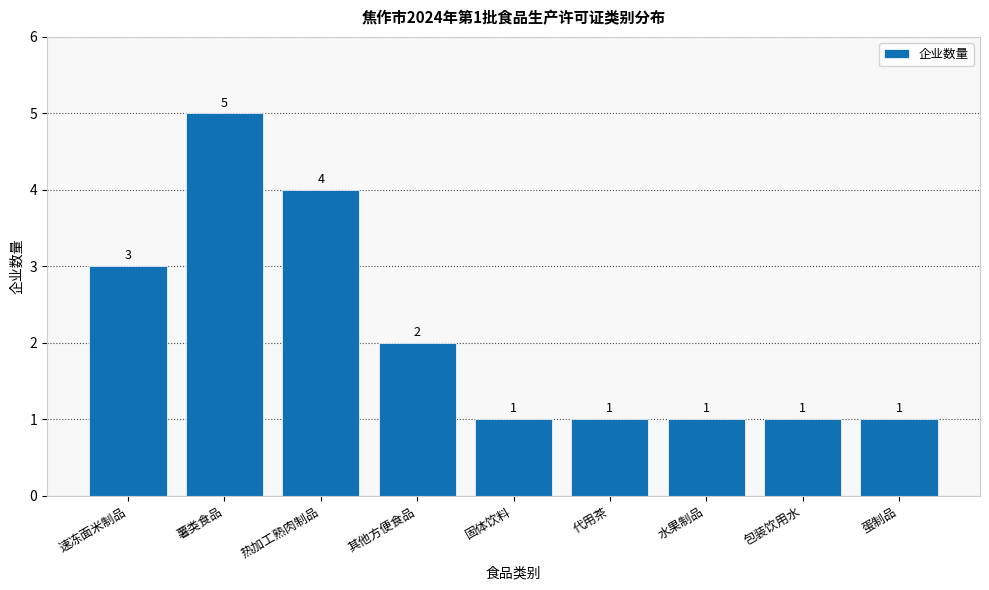

What is the value of the 2nd bar from the left?

5